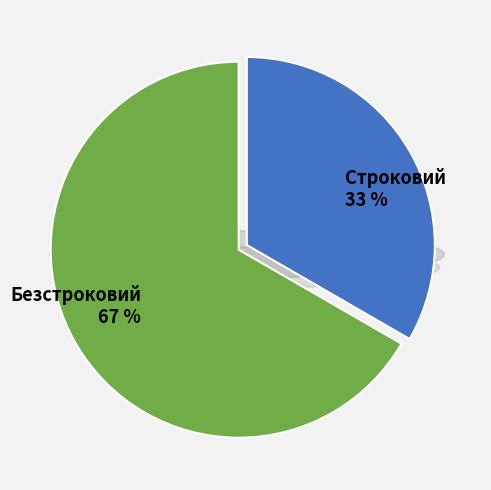

What is the largest slice in the pie chart?

Безстроковий